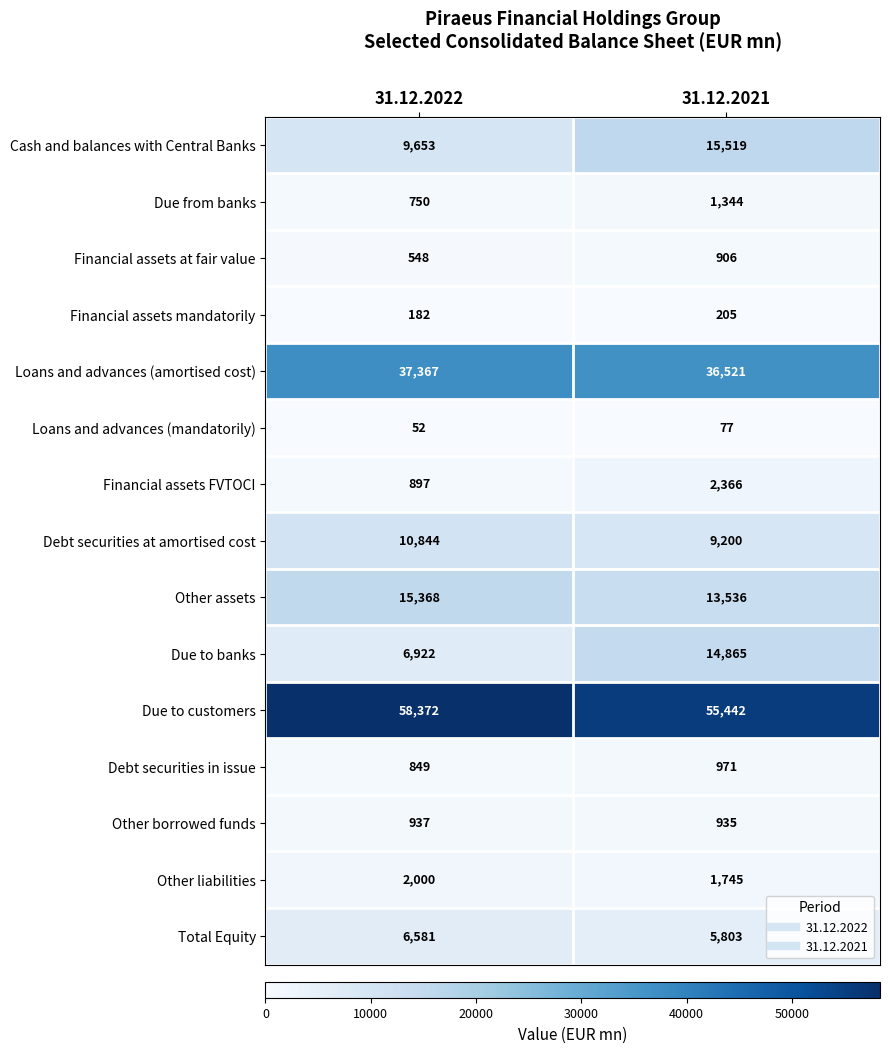

Which series has the largest total across all categories?

Due to customers